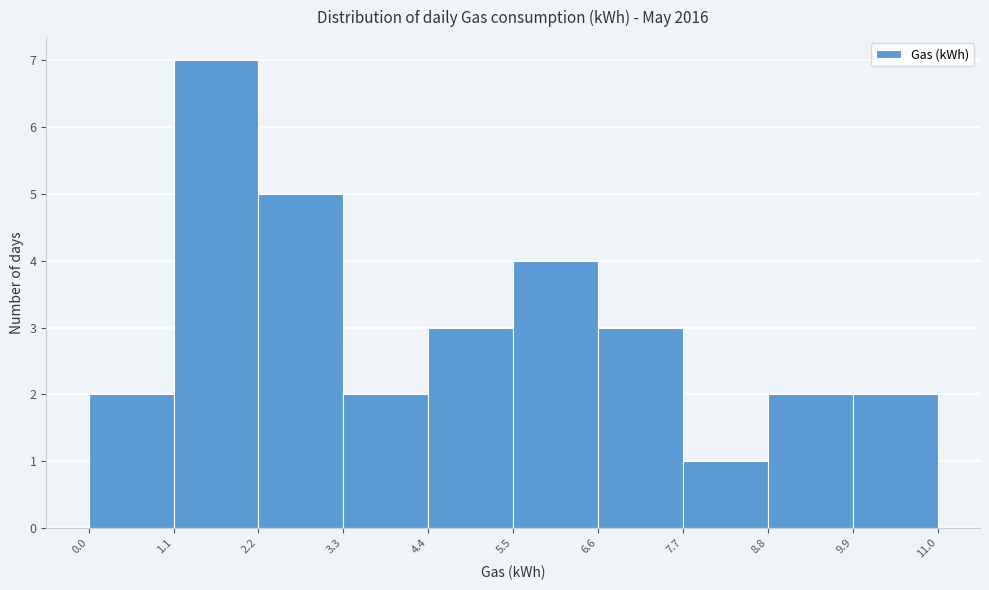

Which range on the x-axis has the tallest bar?

1.1 to 2.2